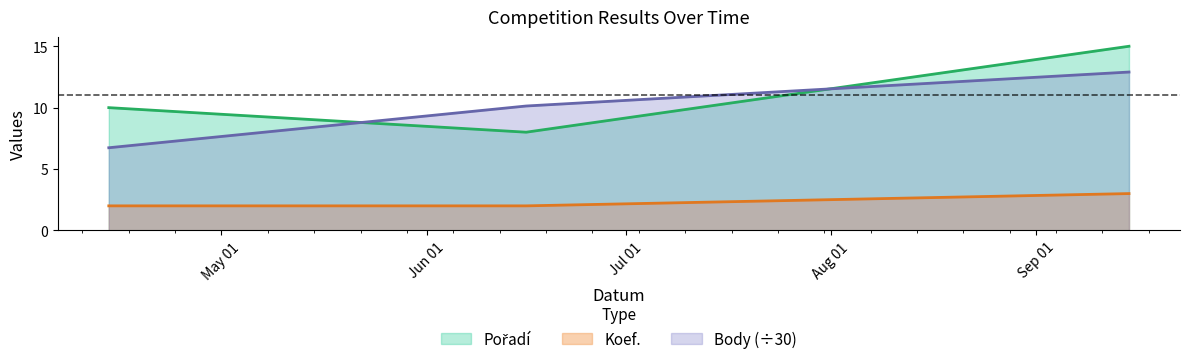

What is the minimum value for Body?

6.7